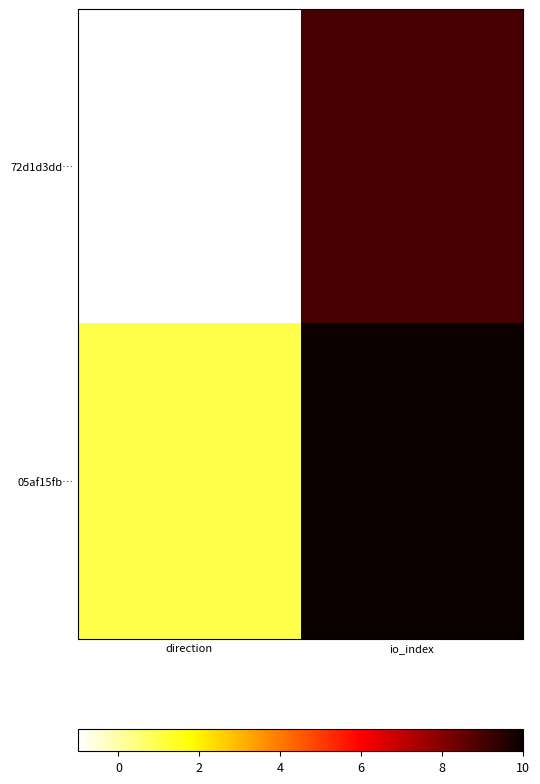

How many data points does each series have?

2